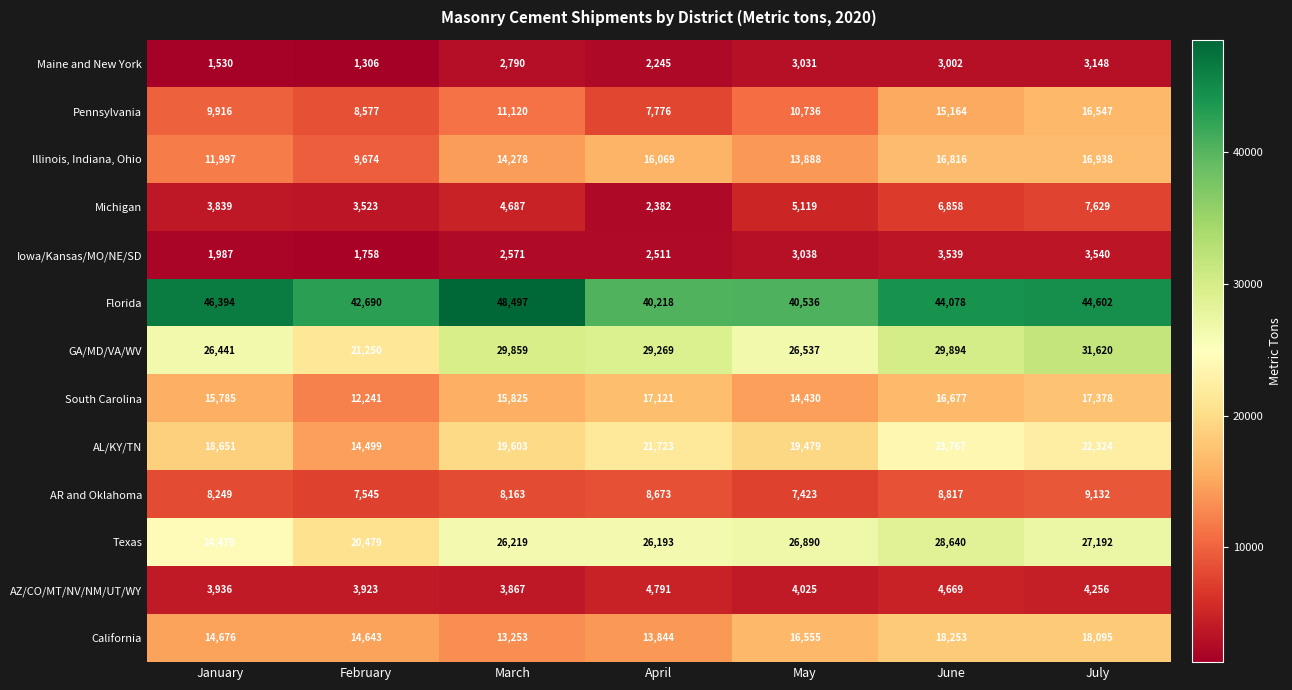

The California series shows 31037 at June. True or false?

False